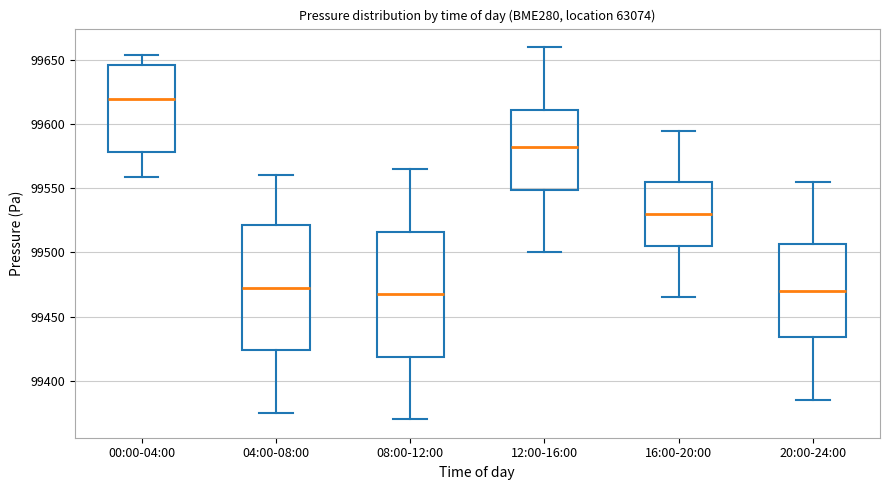

Where is the lower edge of the box for 04:00-08:00 on the y-axis? The values are not printed on the chart, so give them approximately, as read against the axis.

99425